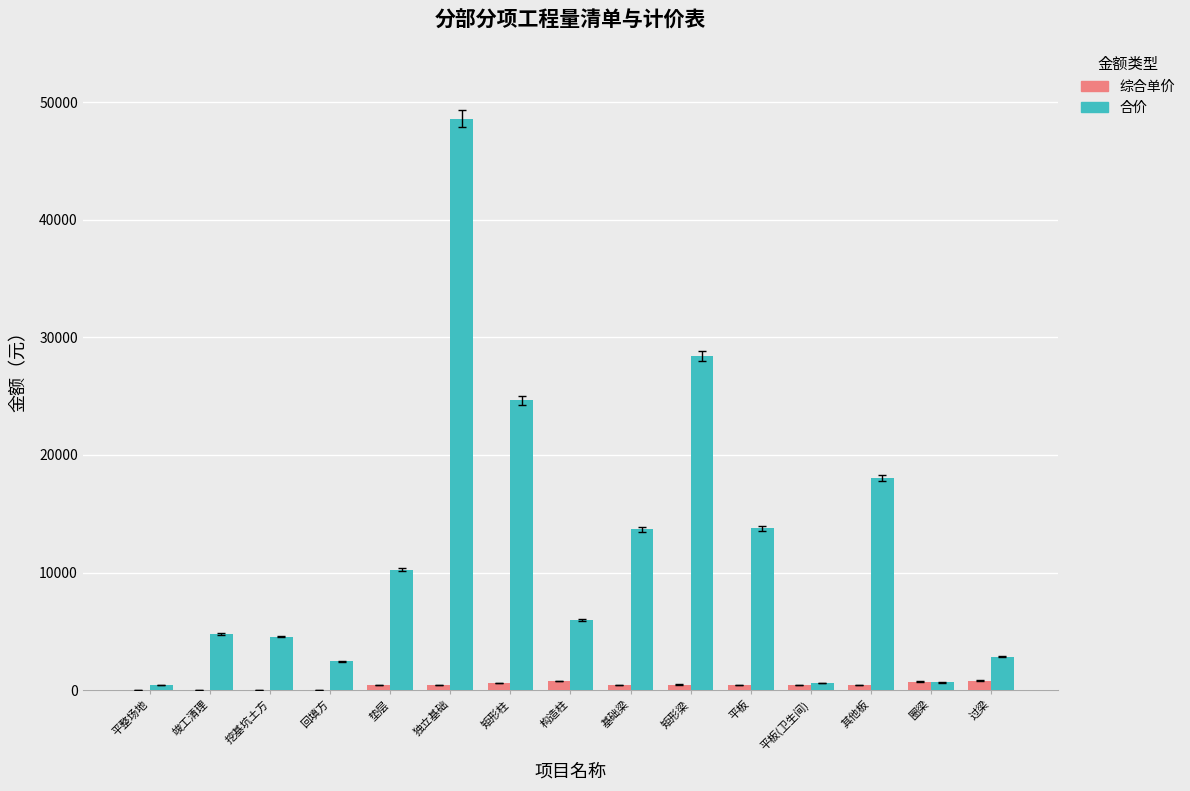

Is the value of 综合单价 at 回填方 greater than the value of 合价 at 独立基础?

No